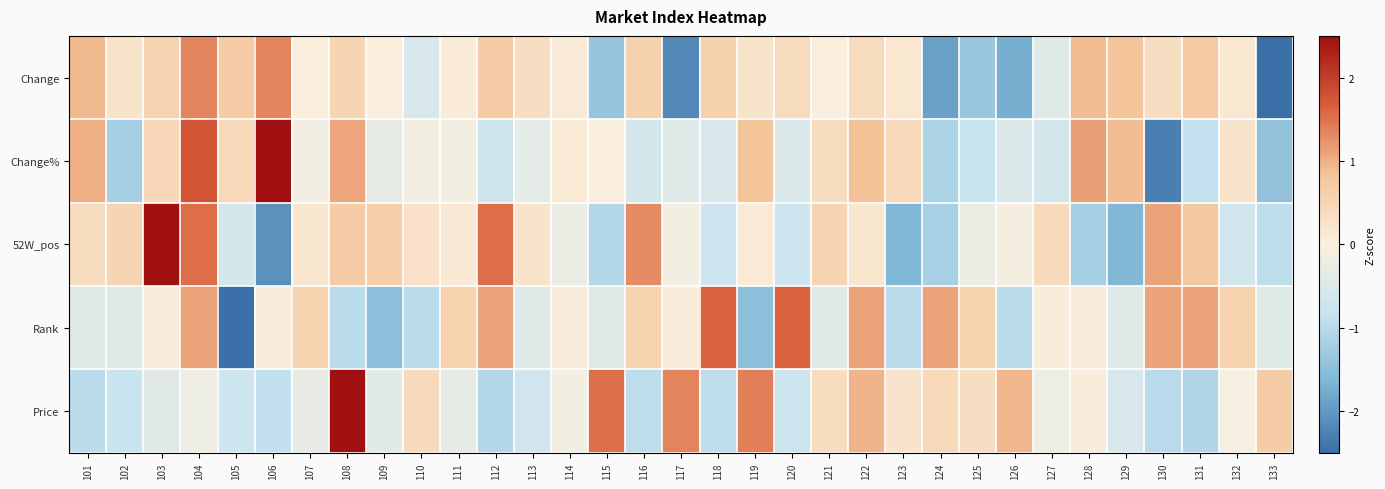

Reading right to left, list all the values displayed in this chart.

Change: 133=-2.5	132=0.2	131=0.7	130=0.4	129=0.8	128=0.9	127=-0.4	126=-1.8	125=-1.3	124=-1.9	123=0.2	122=0.4	121=0.0	120=0.4	119=0.2	118=0.6	117=-2.2	116=0.6	115=-1.4	114=0.1	113=0.4	112=0.7	111=0.1	110=-0.6	109=0.1	108=0.5	107=0.1	106=1.3	105=0.7	104=1.3	103=0.5	102=0.2	101=0.9
Change%: 133=-1.4	132=0.3	131=-0.9	130=-2.3	129=0.9	128=1.1	127=-0.6	126=-0.5	125=-0.8	124=-1.1	123=0.4	122=0.9	121=0.4	120=-0.5	119=0.8	118=-0.5	117=-0.5	116=-0.6	115=0.0	114=0.1	113=-0.3	112=-0.7	111=-0.1	110=-0.1	109=-0.3	108=1.1	107=-0.1	106=2.5	105=0.4	104=1.8	103=0.5	102=-1.2	101=1.0
52W_pos: 133=-0.9	132=-0.7	131=0.8	130=1.1	129=-1.6	128=-1.2	127=0.4	126=-0.1	125=-0.2	124=-1.2	123=-1.6	122=0.2	121=0.5	120=-0.7	119=0.1	118=-0.8	117=-0.1	116=1.3	115=-1.1	114=-0.2	113=0.2	112=1.5	111=0.1	110=0.3	109=0.6	108=0.7	107=0.2	106=-2.1	105=-0.7	104=1.5	103=2.5	102=0.5	101=0.4
Rank: 133=-0.5	132=0.6	131=1.1	130=1.1	129=-0.5	128=0.1	127=0.1	126=-1.0	125=0.6	124=1.1	123=-1.0	122=1.1	121=-0.5	120=1.6	119=-1.5	118=1.6	117=0.1	116=0.6	115=-0.5	114=0.1	113=-0.5	112=1.1	111=0.6	110=-1.0	109=-1.5	108=-1.0	107=0.6	106=0.1	105=-2.5	104=1.1	103=0.1	102=-0.5	101=-0.5
Price: 133=0.7	132=-0.1	131=-1.1	130=-1.0	129=-0.6	128=0.1	127=-0.2	126=1.0	125=0.3	124=0.5	123=0.2	122=1.0	121=0.4	120=-0.8	119=1.4	118=-0.9	117=1.4	116=-0.9	115=1.5	114=-0.1	113=-0.7	112=-1.0	111=-0.3	110=0.4	109=-0.4	108=2.5	107=-0.3	106=-0.9	105=-0.7	104=-0.2	103=-0.4	102=-0.8	101=-1.0